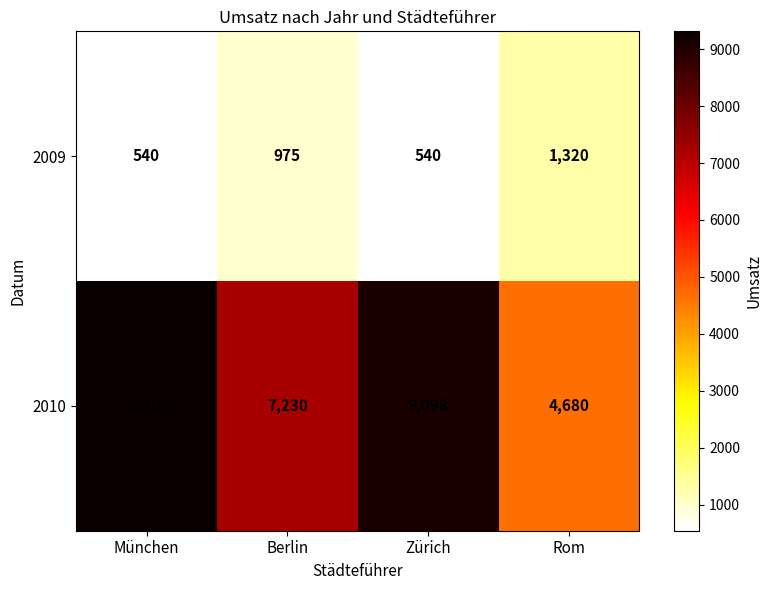

Which series has the largest total across all categories?

2010